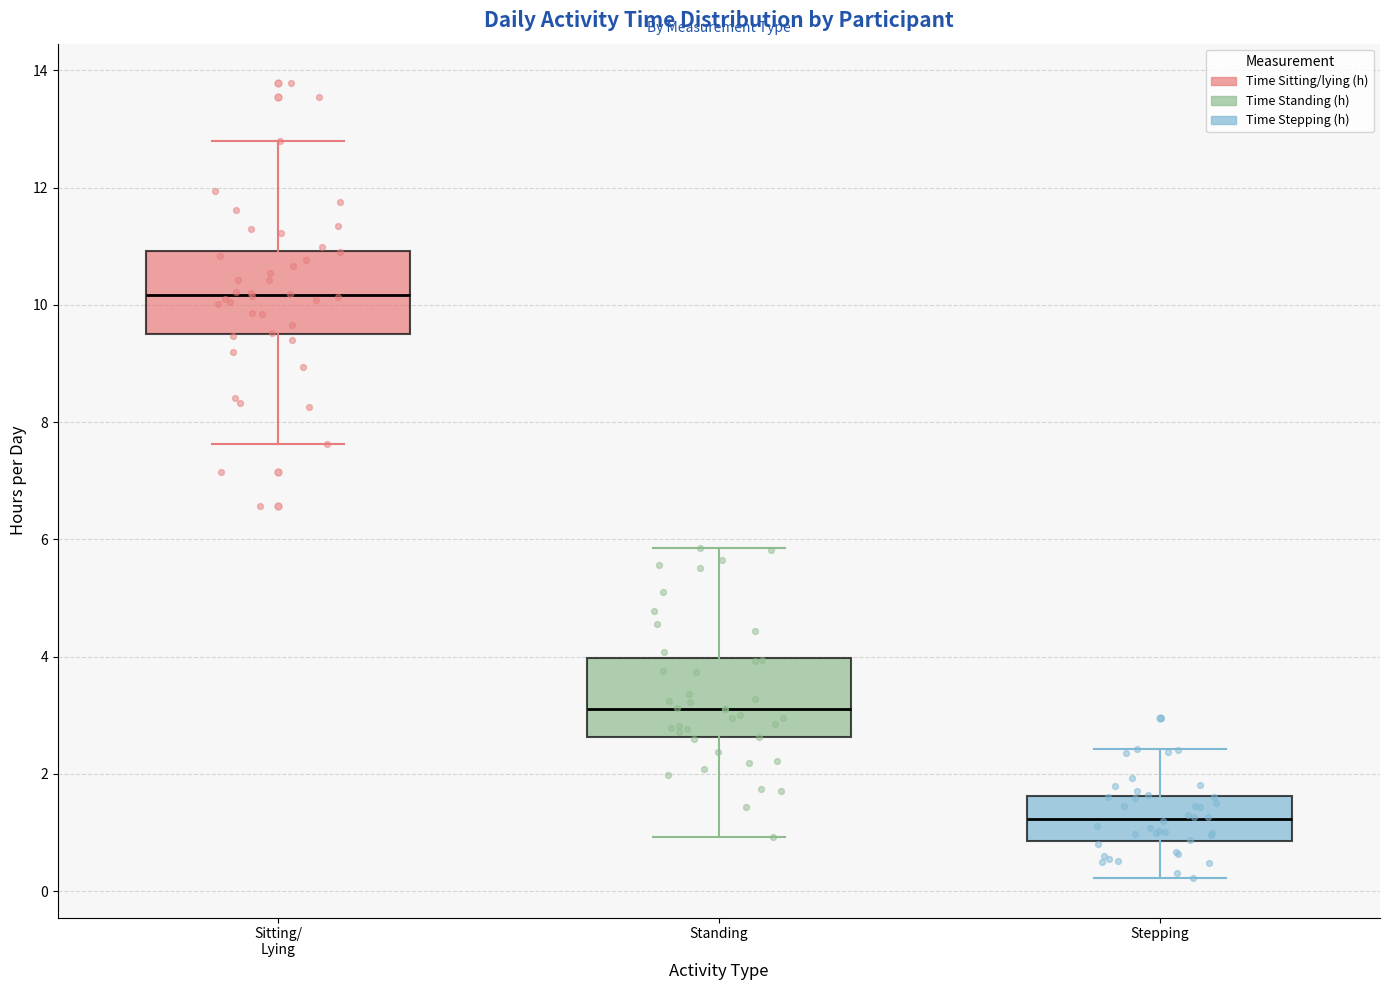

Which box has the highest median line?

Sitting/ Lying